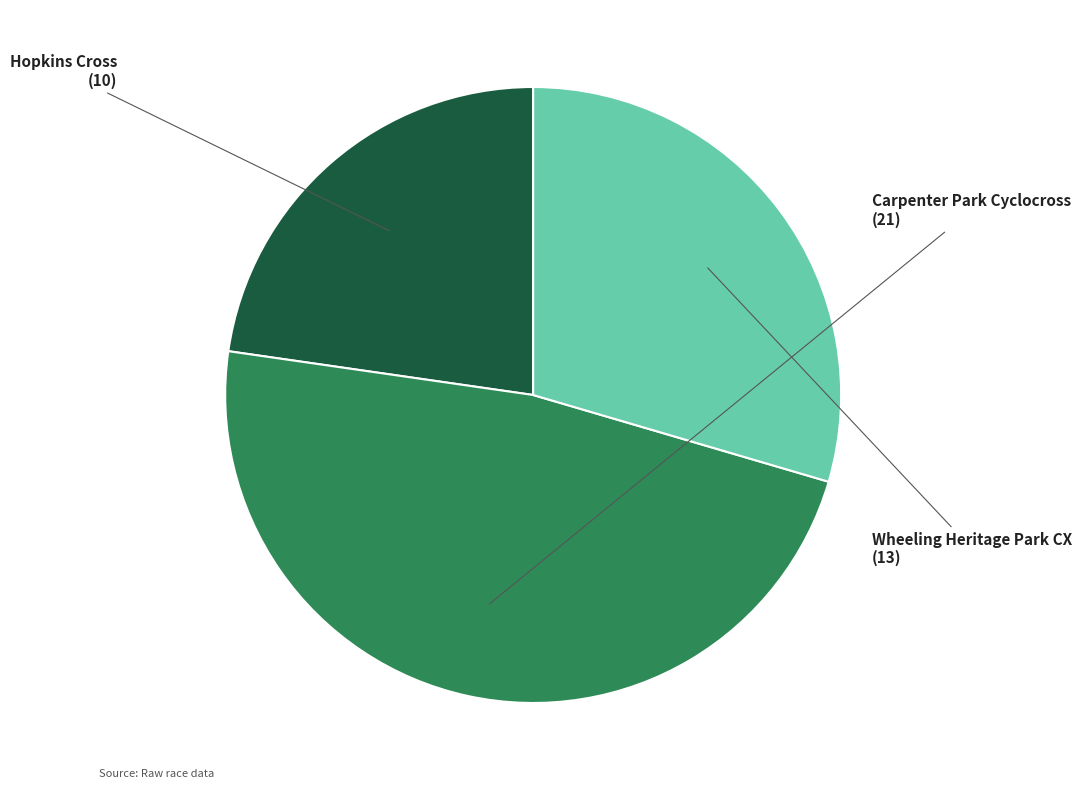

Is there a majority slice in this chart?

No